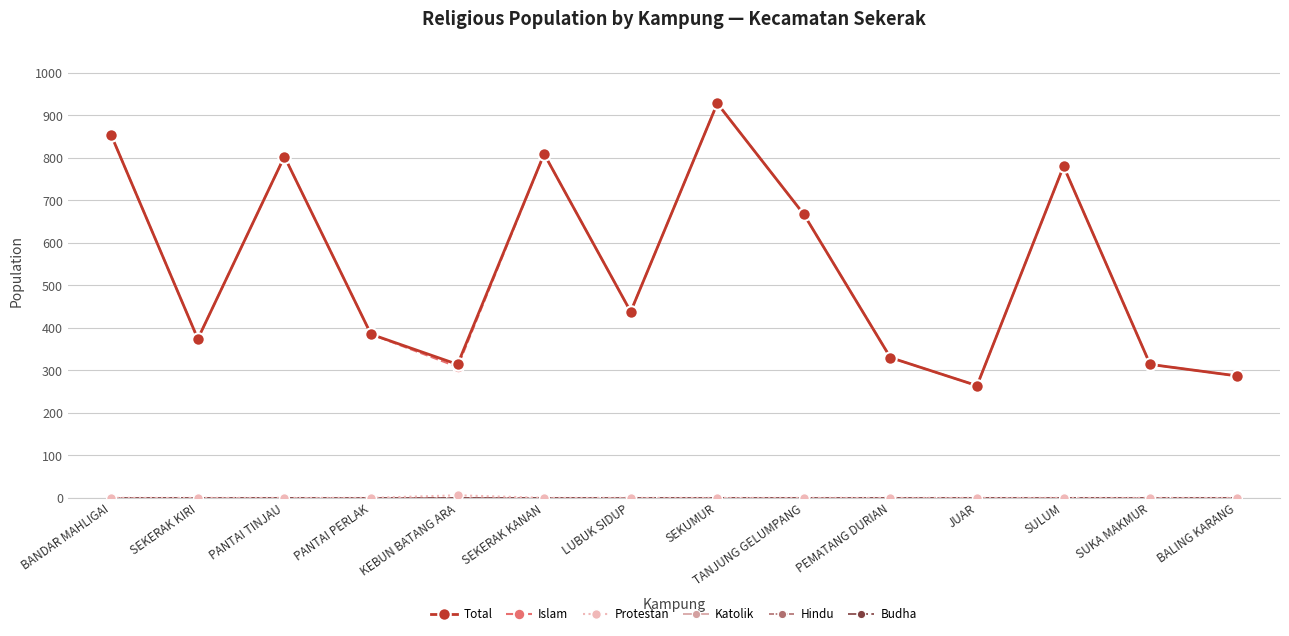

Reading right to left, list all the values displayed in this chart.

Total: BALING KARANG=287	SUKA MAKMUR=314	SULUM=780	JUAR=264	PEMATANG DURIAN=330	TANJUNG GELUMPANG=667	SEKUMUR=928	LUBUK SIDUP=438	SEKERAK KANAN=809	KEBUN BATANG ARA=314	PANTAI PERLAK=385	PANTAI TINJAU=803	SEKERAK KIRI=374	BANDAR MAHLIGAI=853
Islam: BALING KARANG=287	SUKA MAKMUR=314	SULUM=780	JUAR=264	PEMATANG DURIAN=330	TANJUNG GELUMPANG=667	SEKUMUR=928	LUBUK SIDUP=438	SEKERAK KANAN=809	KEBUN BATANG ARA=308	PANTAI PERLAK=385	PANTAI TINJAU=803	SEKERAK KIRI=374	BANDAR MAHLIGAI=853
Protestan: BALING KARANG=0	SUKA MAKMUR=0	SULUM=0	JUAR=0	PEMATANG DURIAN=0	TANJUNG GELUMPANG=0	SEKUMUR=0	LUBUK SIDUP=0	SEKERAK KANAN=0	KEBUN BATANG ARA=6	PANTAI PERLAK=0	PANTAI TINJAU=0	SEKERAK KIRI=0	BANDAR MAHLIGAI=0
Katolik: BALING KARANG=0	SUKA MAKMUR=0	SULUM=0	JUAR=0	PEMATANG DURIAN=0	TANJUNG GELUMPANG=0	SEKUMUR=0	LUBUK SIDUP=0	SEKERAK KANAN=0	KEBUN BATANG ARA=0	PANTAI PERLAK=0	PANTAI TINJAU=0	SEKERAK KIRI=0	BANDAR MAHLIGAI=0
Hindu: BALING KARANG=0	SUKA MAKMUR=0	SULUM=0	JUAR=0	PEMATANG DURIAN=0	TANJUNG GELUMPANG=0	SEKUMUR=0	LUBUK SIDUP=0	SEKERAK KANAN=0	KEBUN BATANG ARA=0	PANTAI PERLAK=0	PANTAI TINJAU=0	SEKERAK KIRI=0	BANDAR MAHLIGAI=0
Budha: BALING KARANG=0	SUKA MAKMUR=0	SULUM=0	JUAR=0	PEMATANG DURIAN=0	TANJUNG GELUMPANG=0	SEKUMUR=0	LUBUK SIDUP=0	SEKERAK KANAN=0	KEBUN BATANG ARA=0	PANTAI PERLAK=0	PANTAI TINJAU=0	SEKERAK KIRI=0	BANDAR MAHLIGAI=0